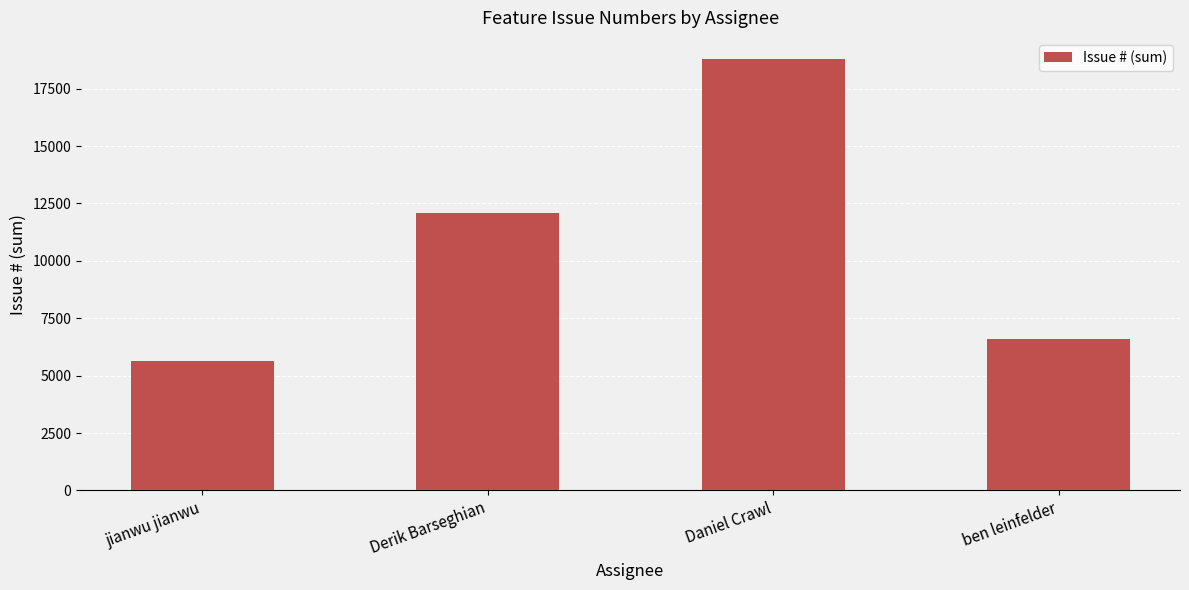

What is the approximate value at jianwu jianwu, to the nearest 50?

5650